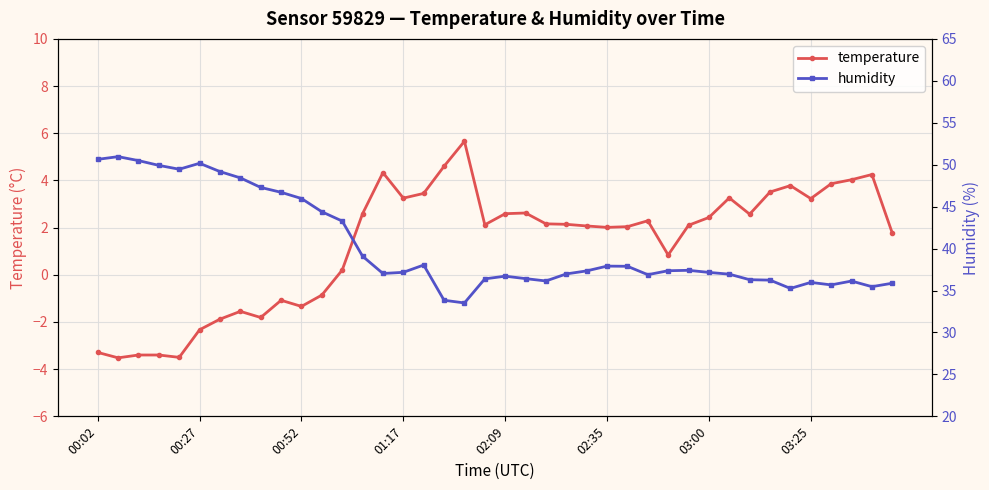

Rank the series by their average value, from highest to lowest.

humidity, temperature